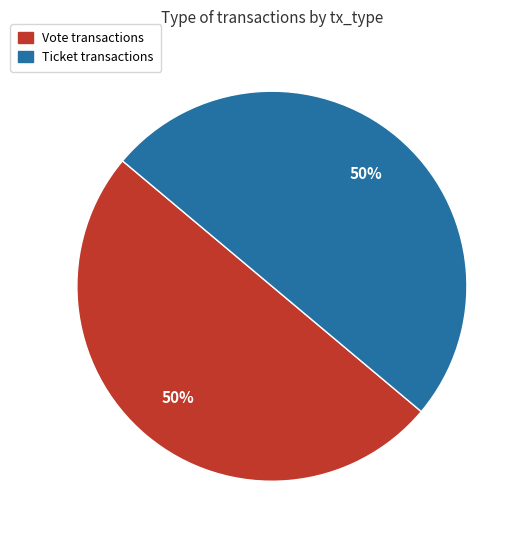

To the nearest percent, what portion does Vote represent?

50%